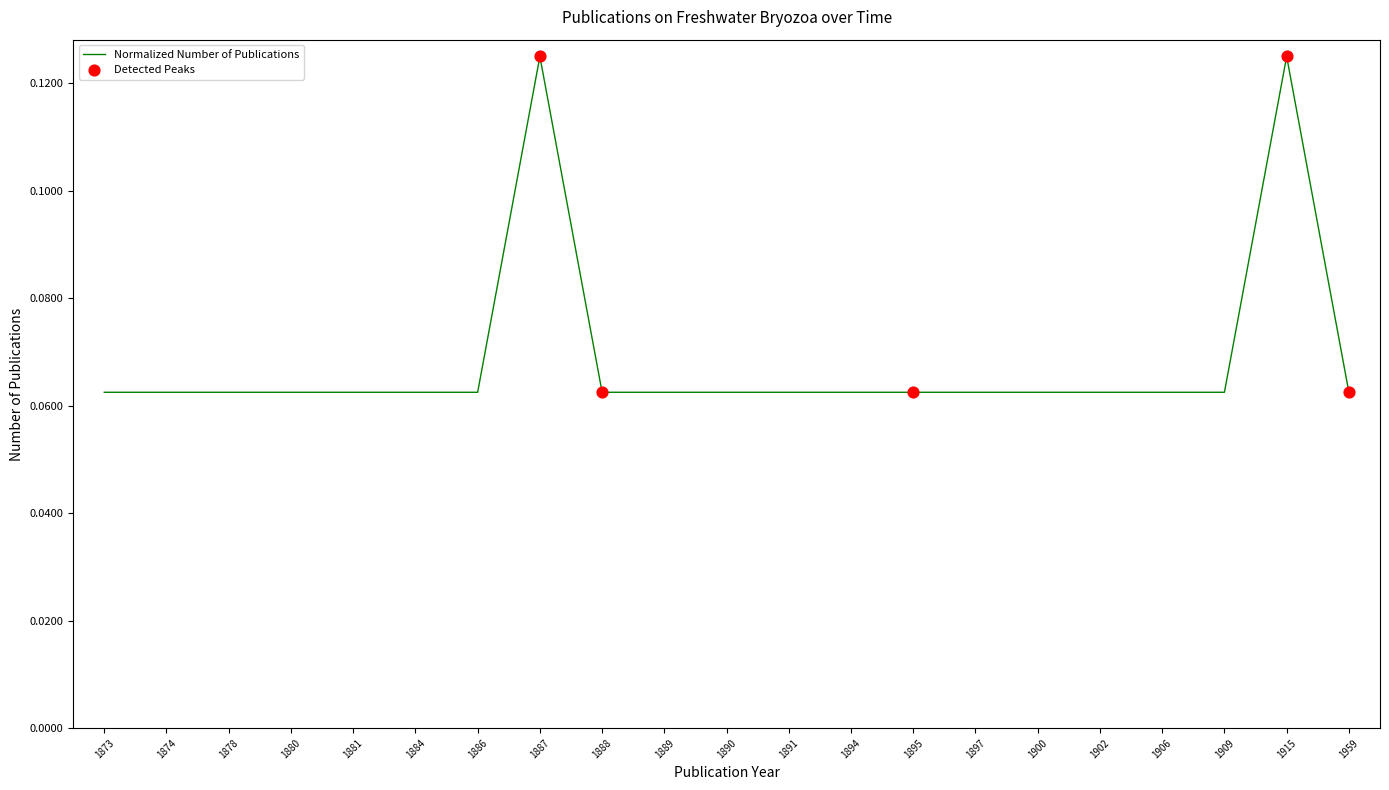

What is the change in value from 1887 to 1894?

-0.1